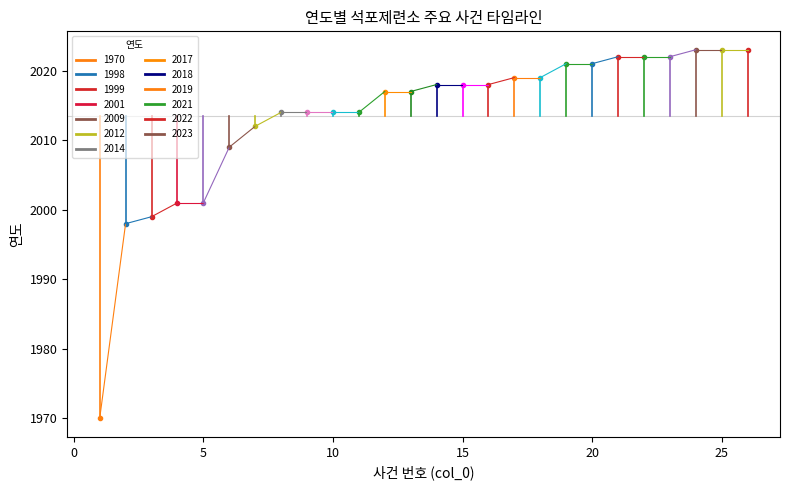

Rank the categories by value from highest to lowest.

24, 25, 26, 21, 22, 23, 19, 20, 17, 18, 14, 15, 16, 12, 13, 8, 9, 10, 11, 7, 6, 4, 5, 3, 2, 1